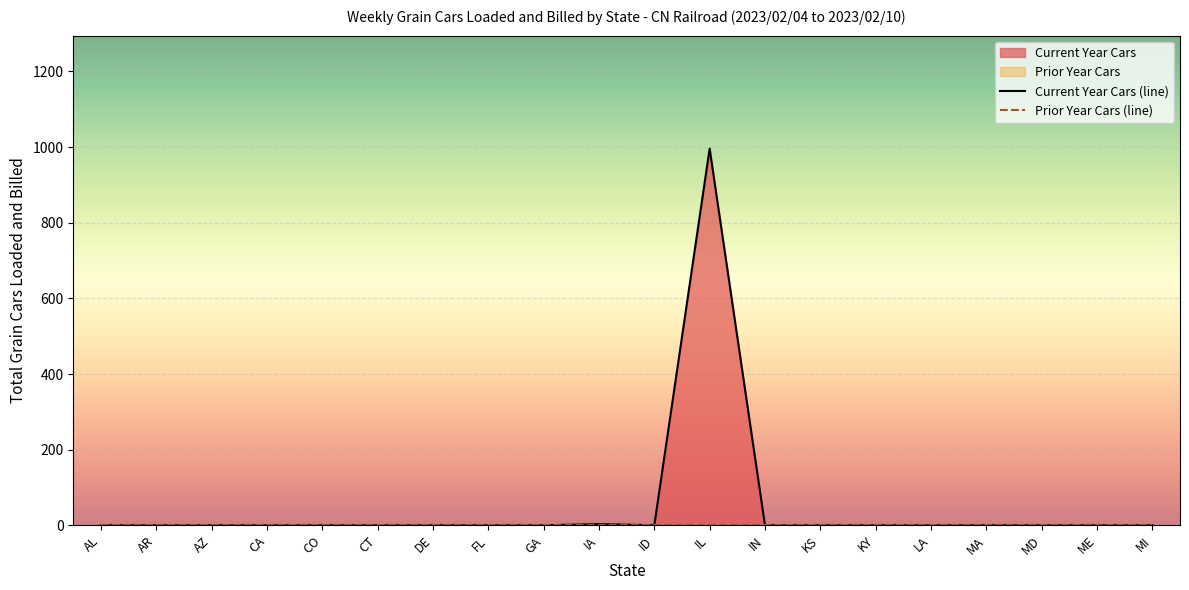

Reading left to right, what are all the values shown in this chart?

Current Year Cars (line): AL=0	AR=0	AZ=0	CA=0	CO=0	CT=0	DE=0	FL=0	GA=0	IA=3	ID=0	IL=996	IN=0	KS=0	KY=0	LA=0	MA=0	MD=0	ME=0	MI=0
Prior Year Cars (line): AL=0	AR=0	AZ=0	CA=0	CO=0	CT=0	DE=0	FL=0	GA=0	IA=0	ID=0	IL=0	IN=0	KS=0	KY=0	LA=0	MA=0	MD=0	ME=0	MI=0